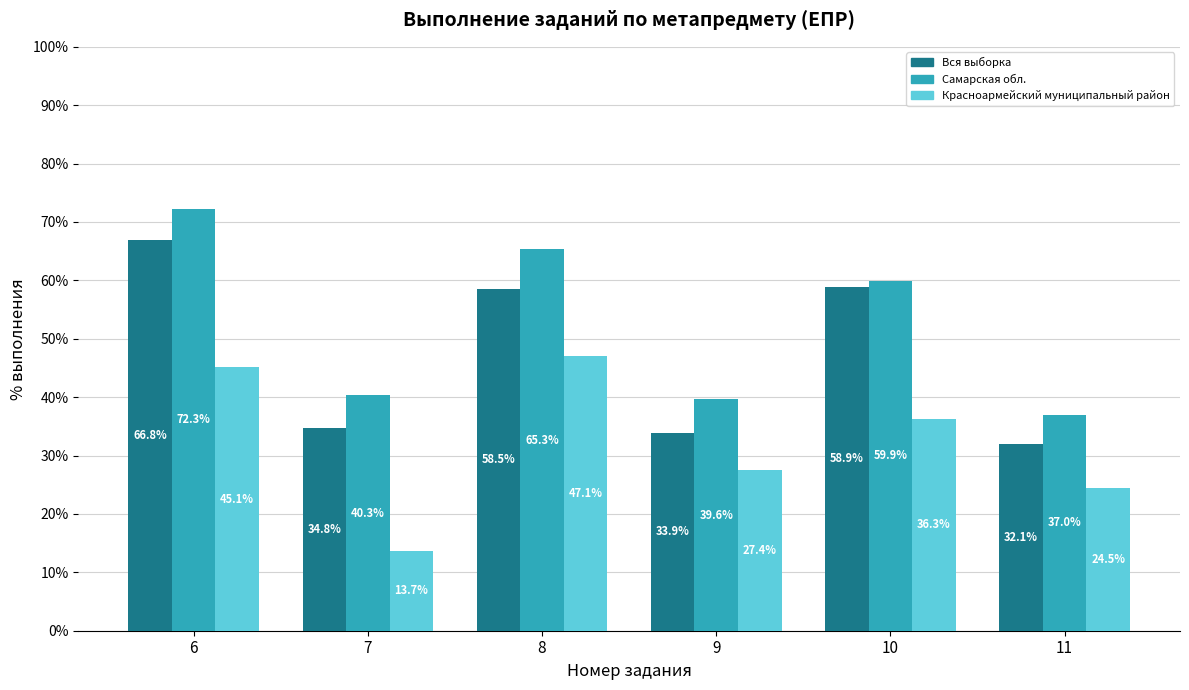

What is the average value of the Красноармейский муниципальный район series?

32.4